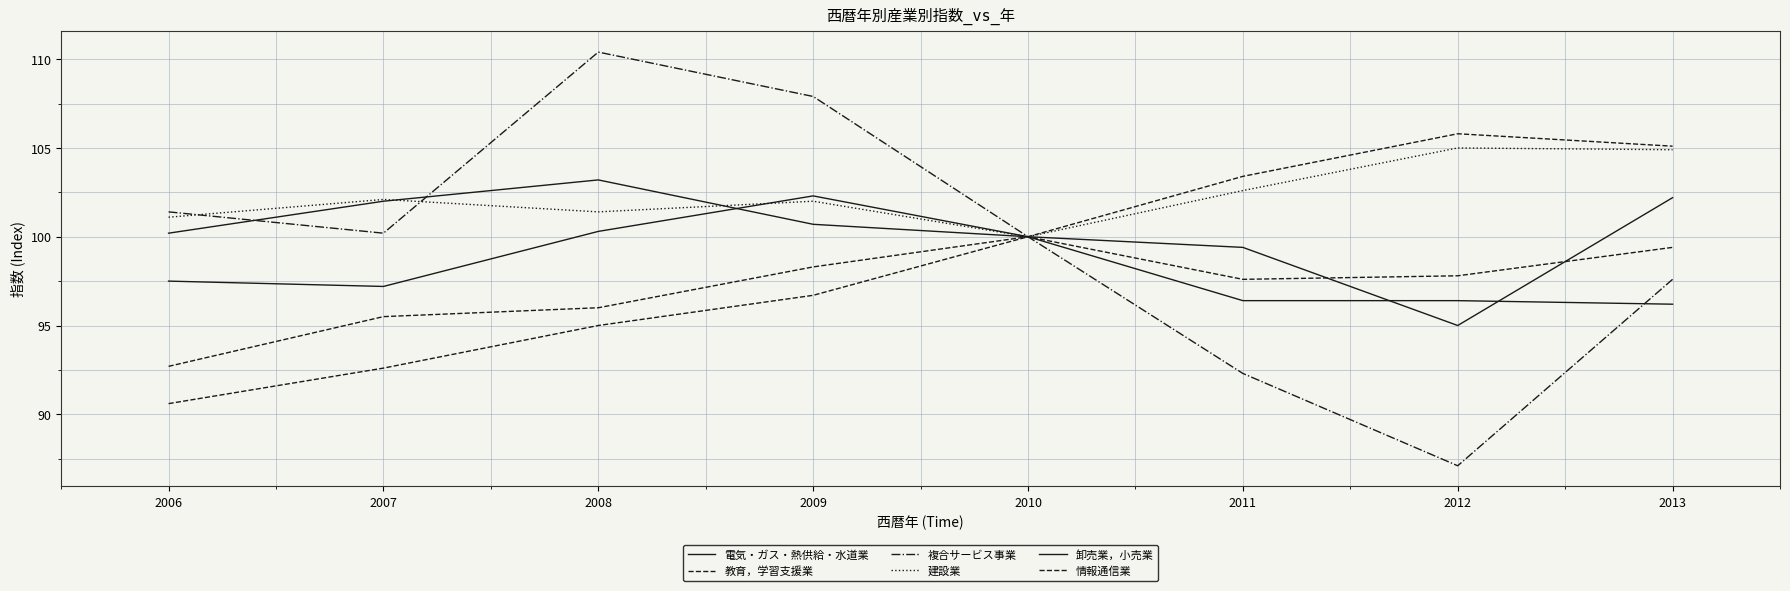

What is the minimum value for 卸売業，小売業?

96.2